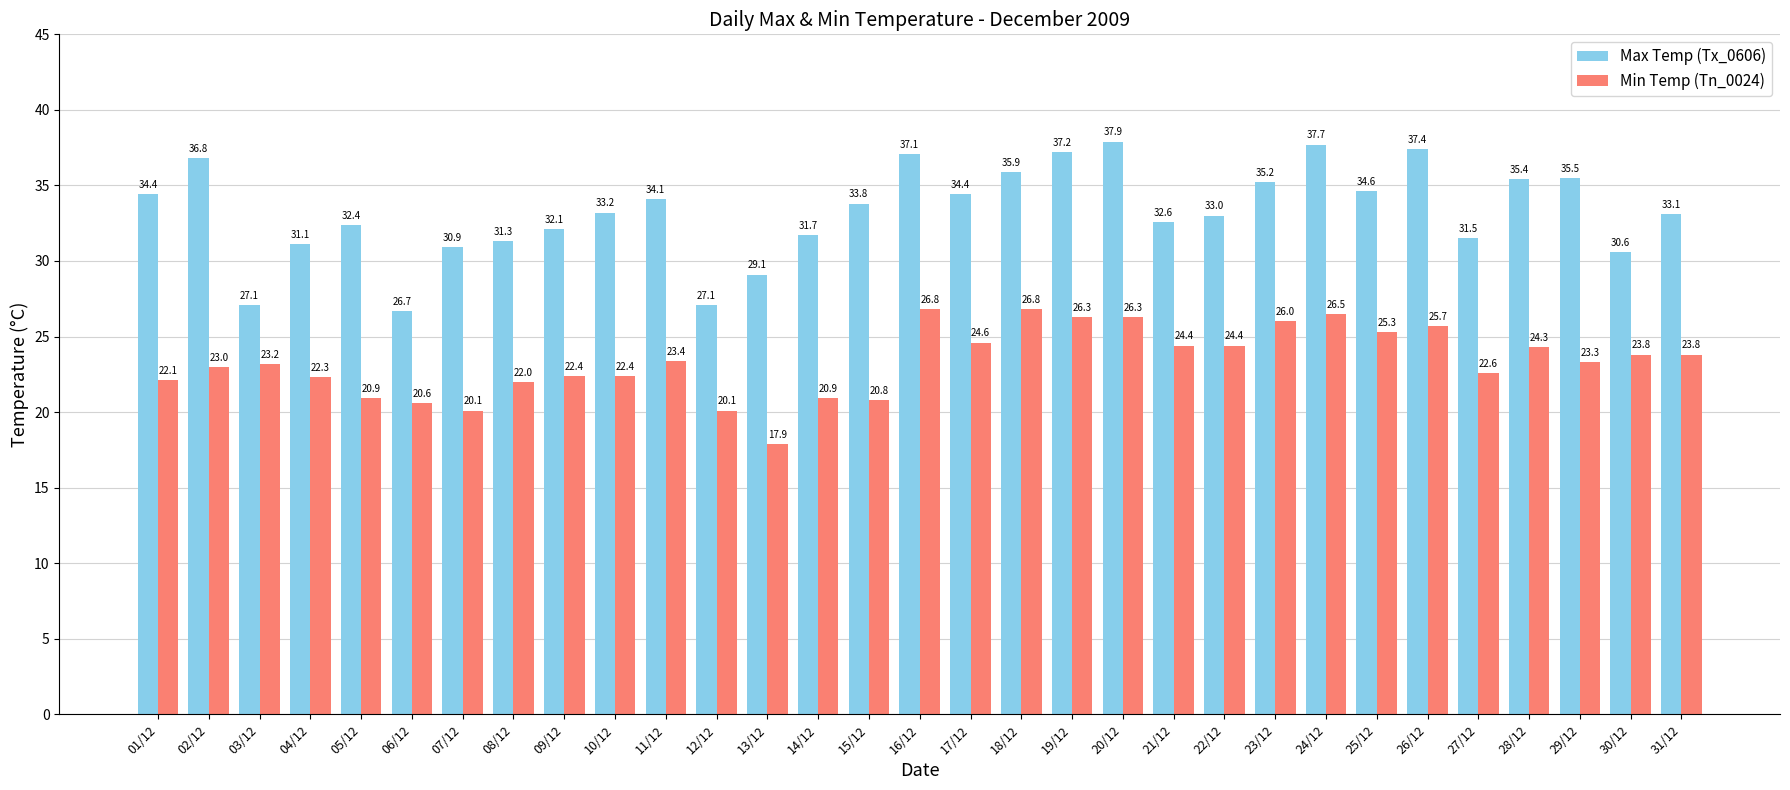

What is the spread (max minus min) of values at 09/12?

9.7